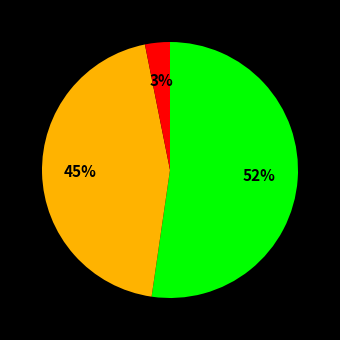

To the nearest percent, what is the difference between the largest and smallest slice percentages?

49%